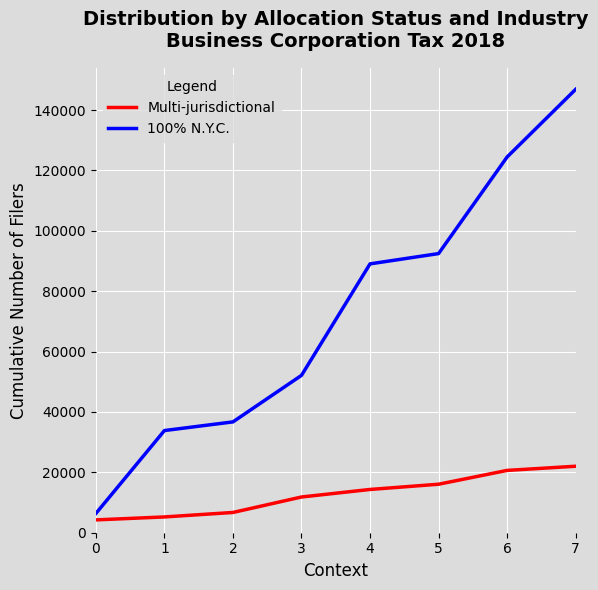

Is it true that Multi-jurisdictional equals 15321 at 7?

False